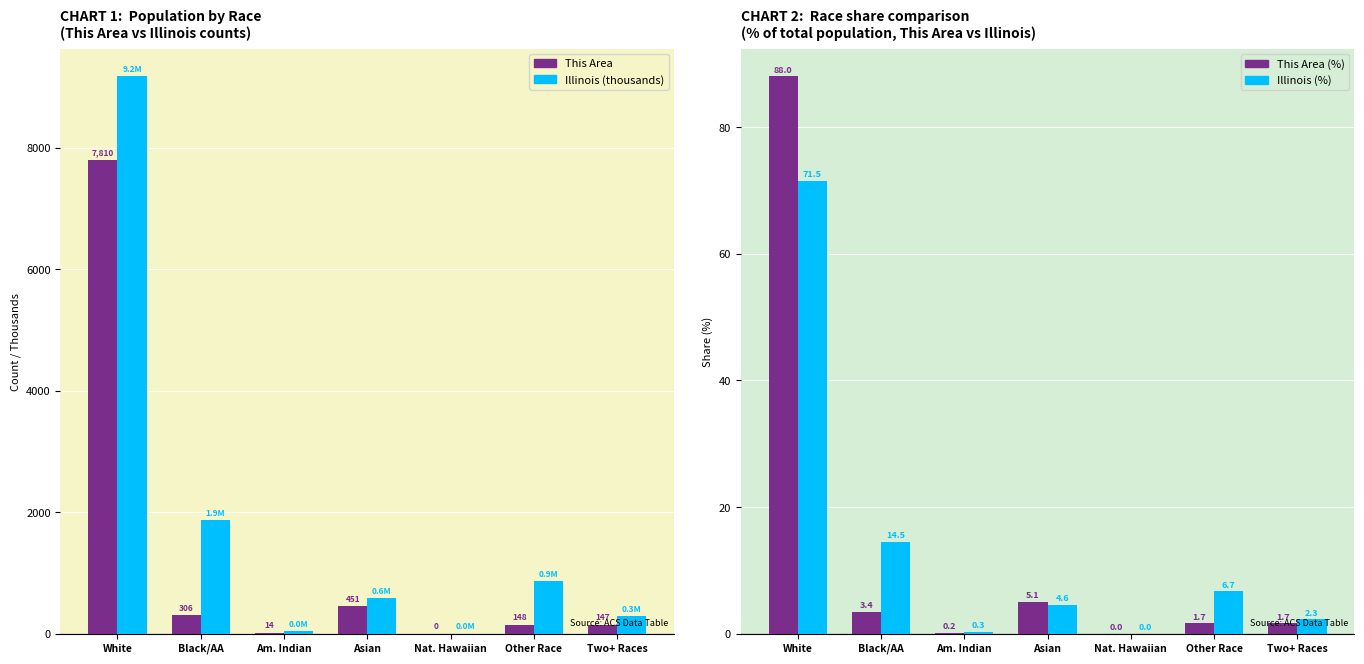

The value of Illinois (%) at White is 100.1. True or false?

False